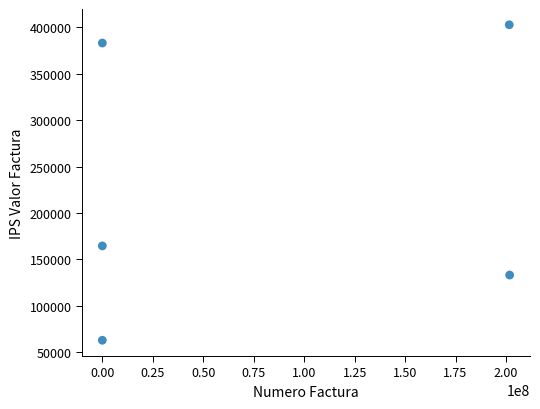

What is the average X value?

80682507